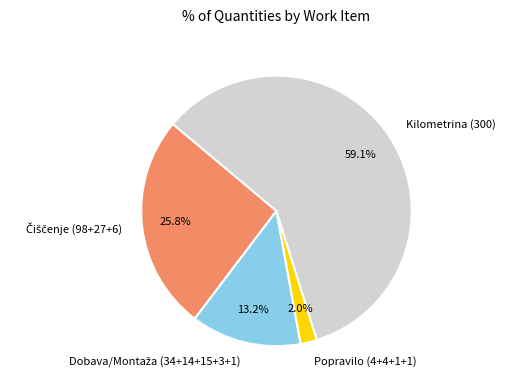

Is the sum of Popravilo (4+4+1+1) and Kilometrina (300) greater than half?

Yes